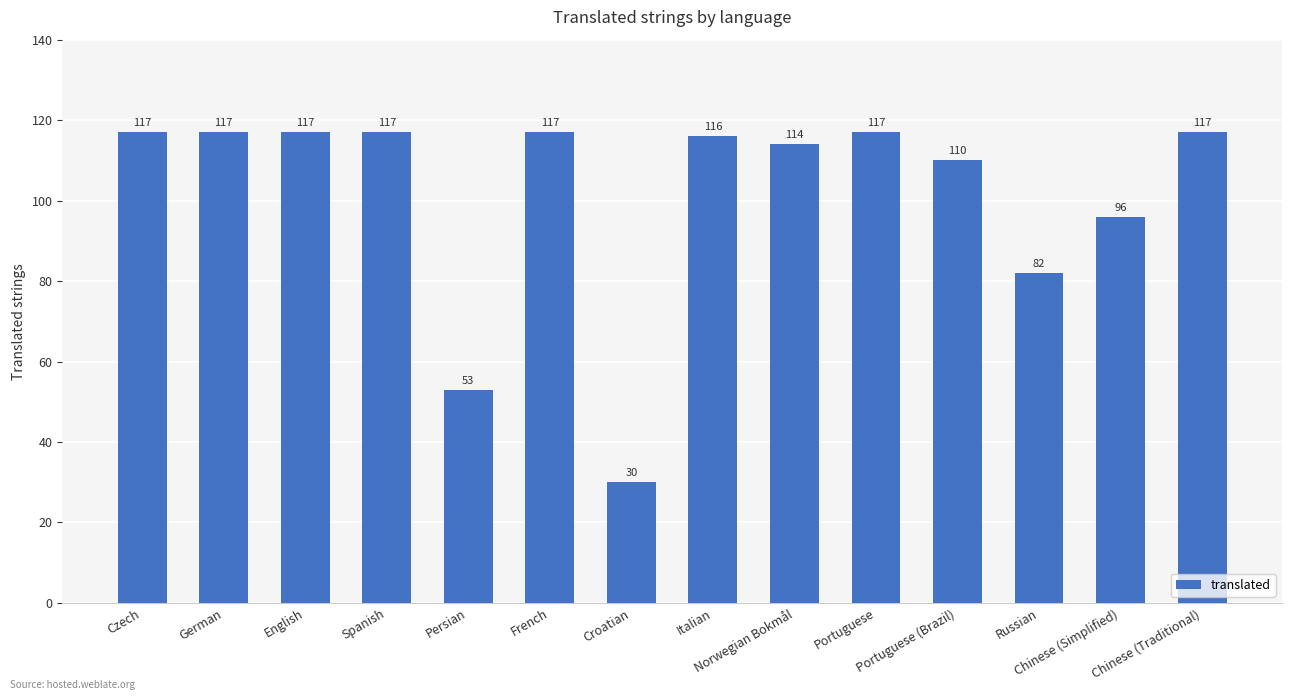

Are the bars grouped side by side (vs. stacked)?

No